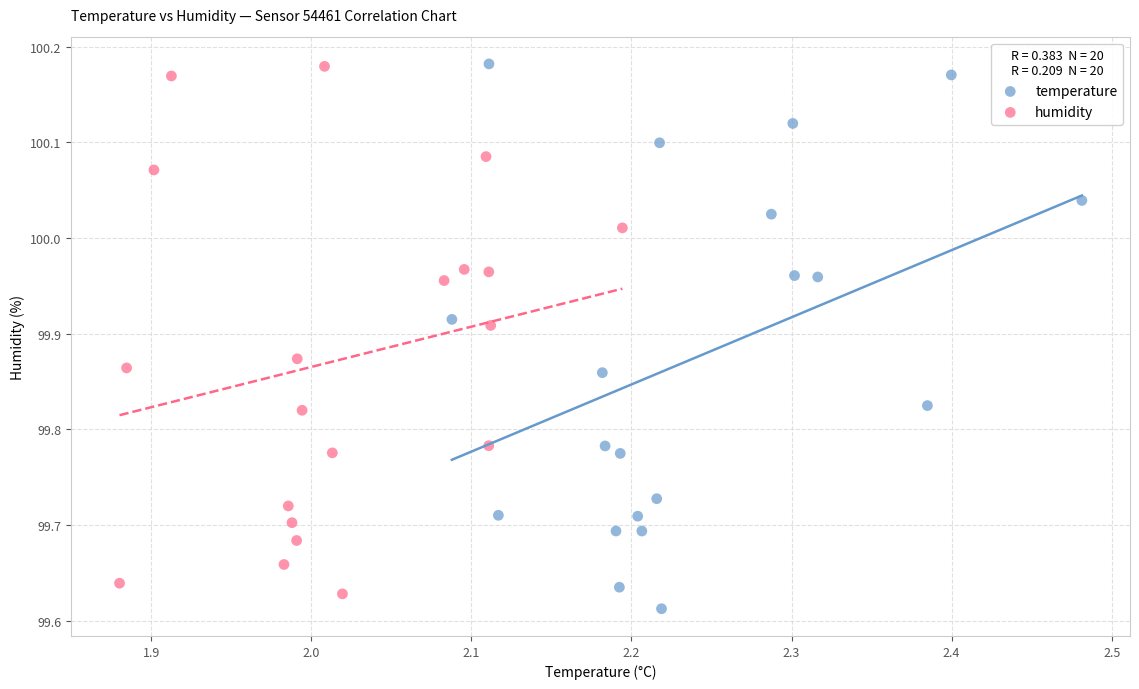

What are all the series names shown in the legend?

temperature, humidity